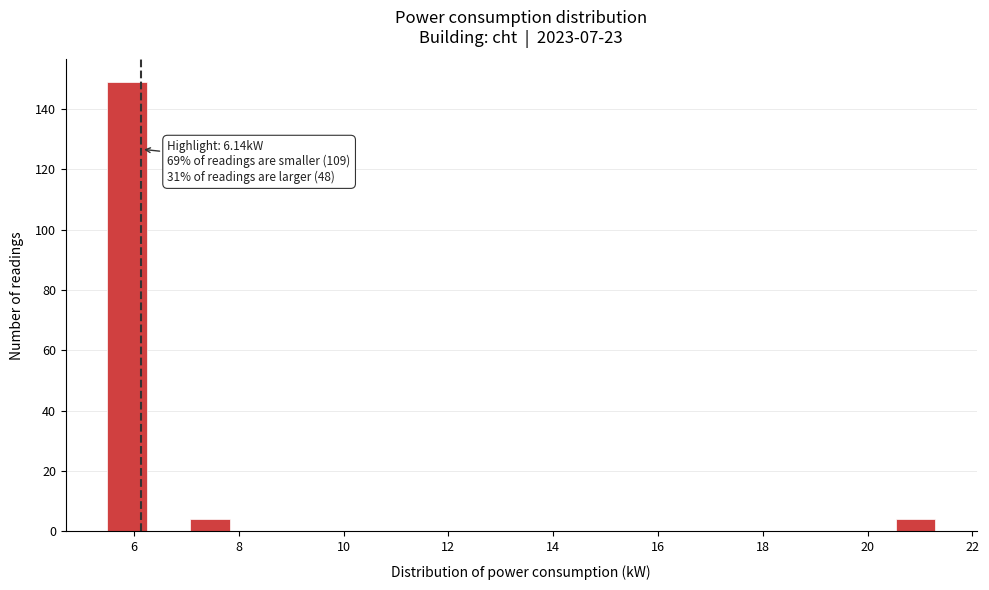

Around what value on the x-axis is the tallest bar? Give the approximate position of its centre, as read against the axis.

5.8